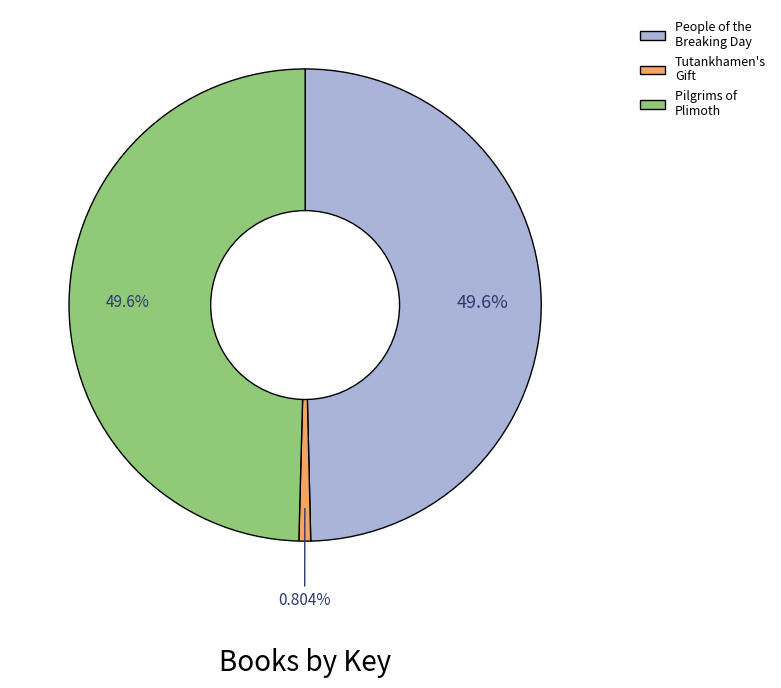

To the nearest percent, what is the average slice percentage?

33%